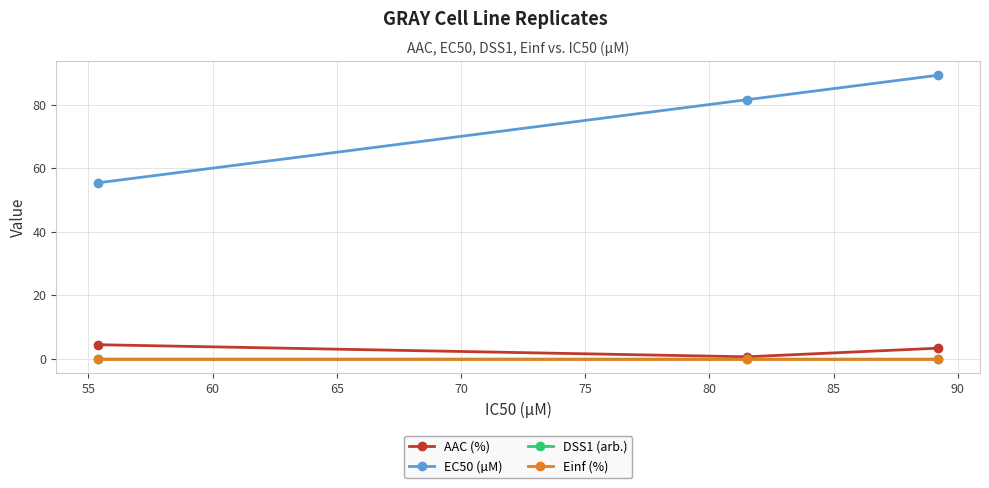

Which series has the widest spread of values?

EC50 (µM)